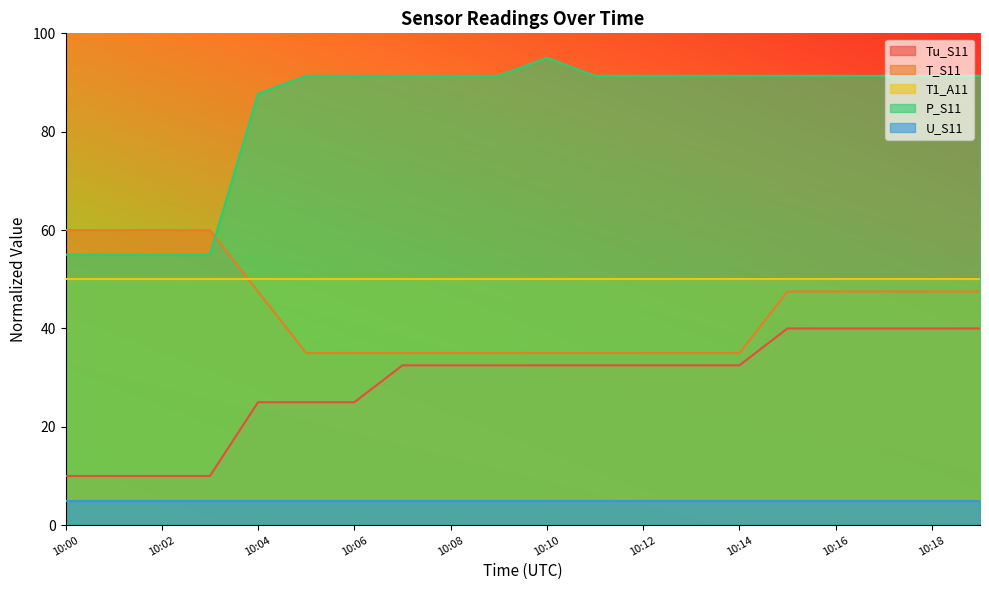

True or false: Tu_S11 and P_S11 cross at least once.

False